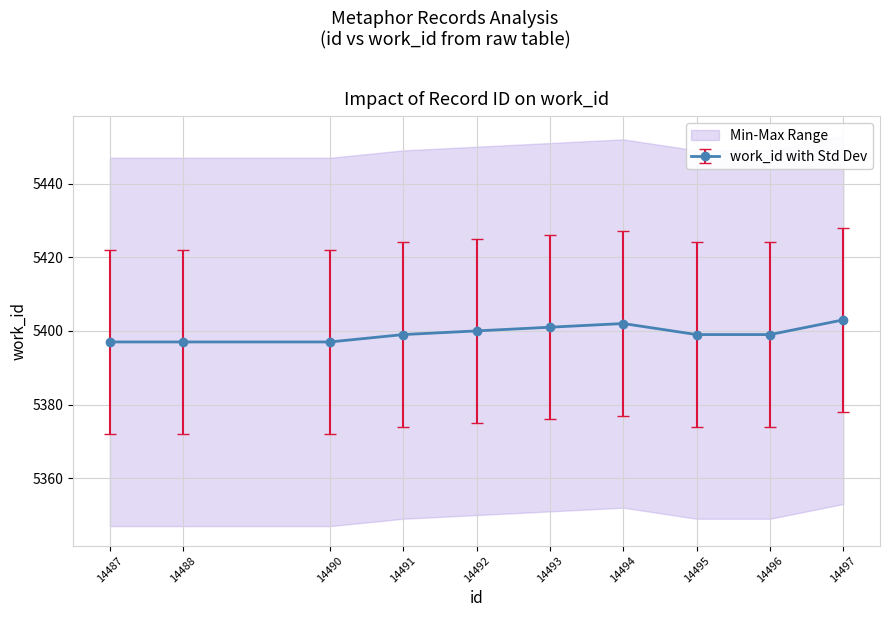

True or false: there are more than 1 points higher than both neighbors.

False